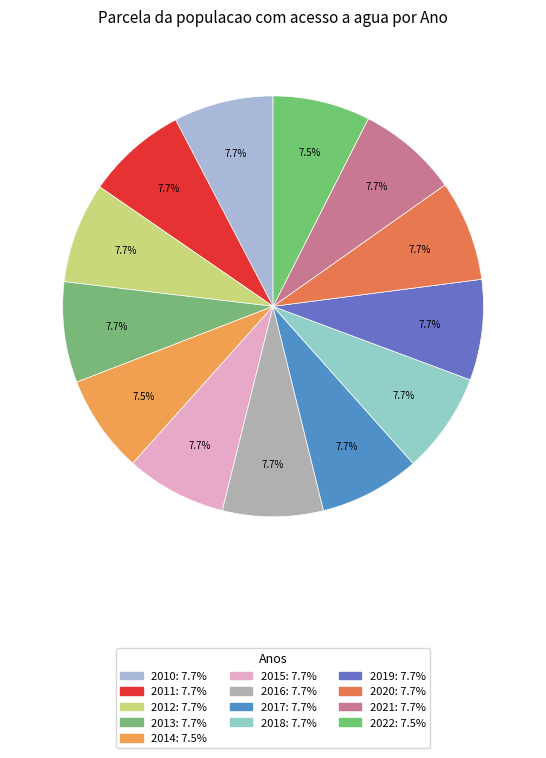

Count the number of slices in the pie.

13